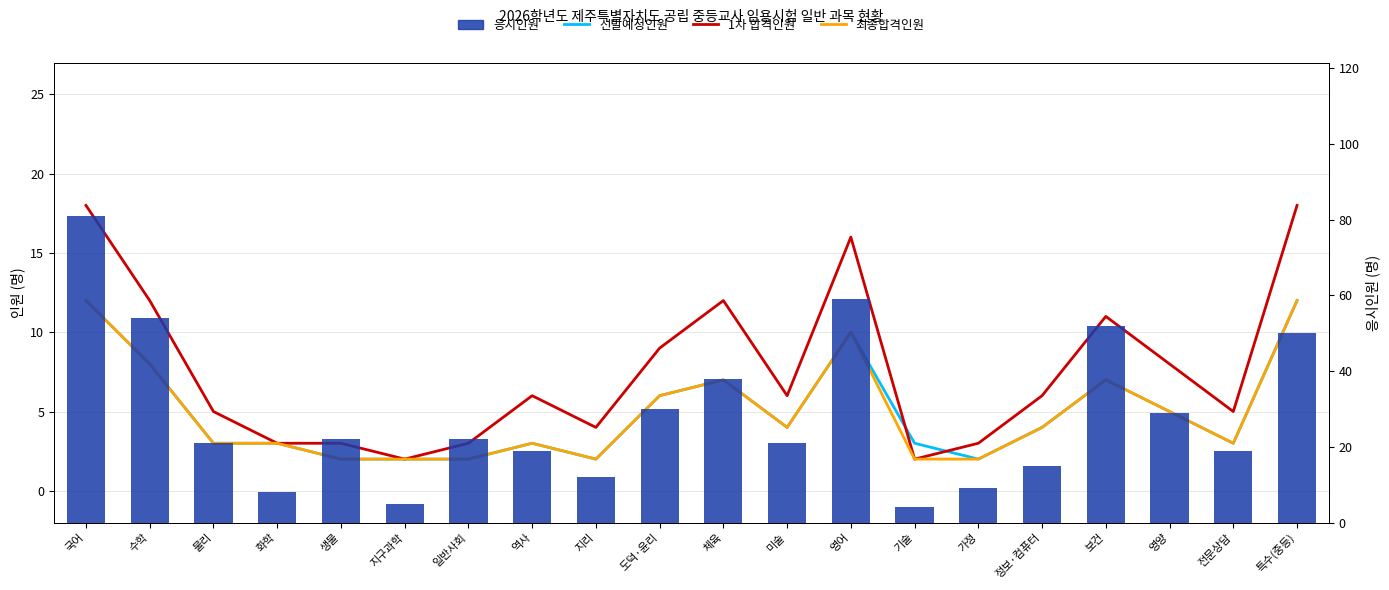

The value of 1차 합격인원 at 영어 is 16. True or false?

True